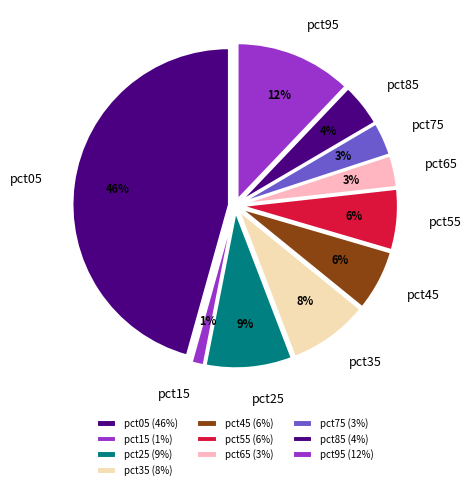

Is the sum of pct75 and pct25 greater than half?

No